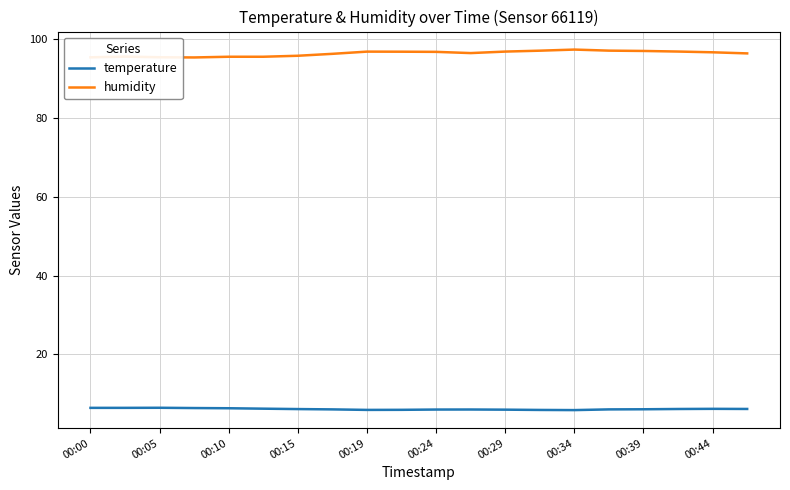

What is the smallest value displayed?

5.9